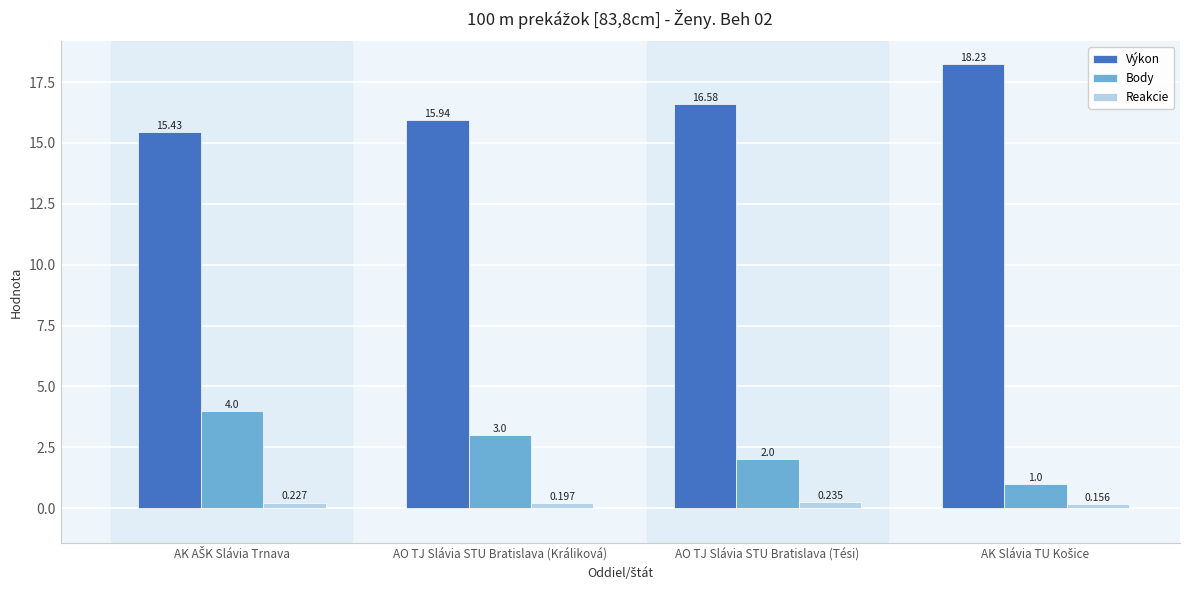

What value does the Výkon series have at AO TJ Slávia STU Bratislava (Tési)?

16.6